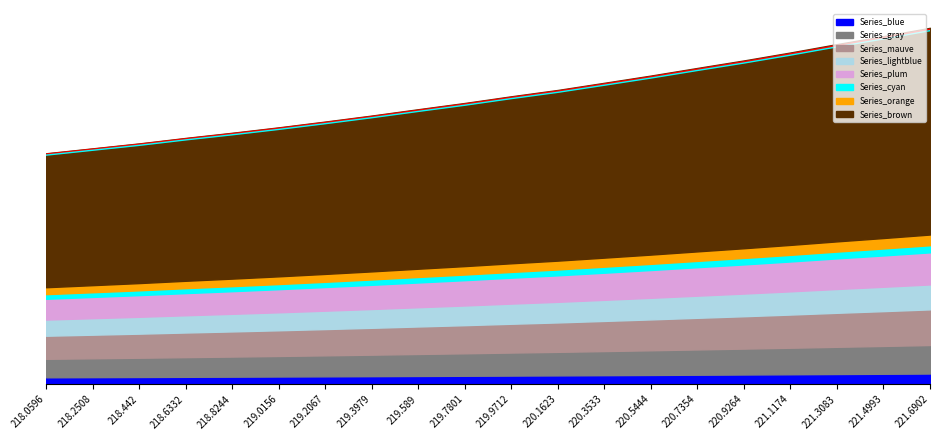

Approximately how many times larger is the value at 220.9264 compared to 221.4993?

0.9